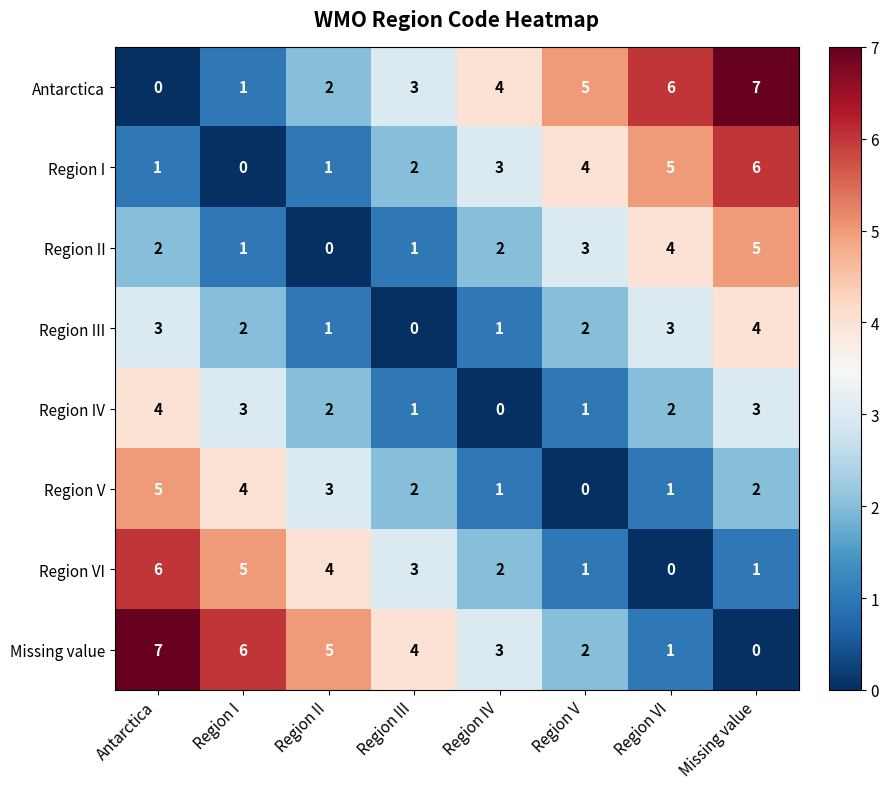

At how many categories does at least one series exceed 2?

8